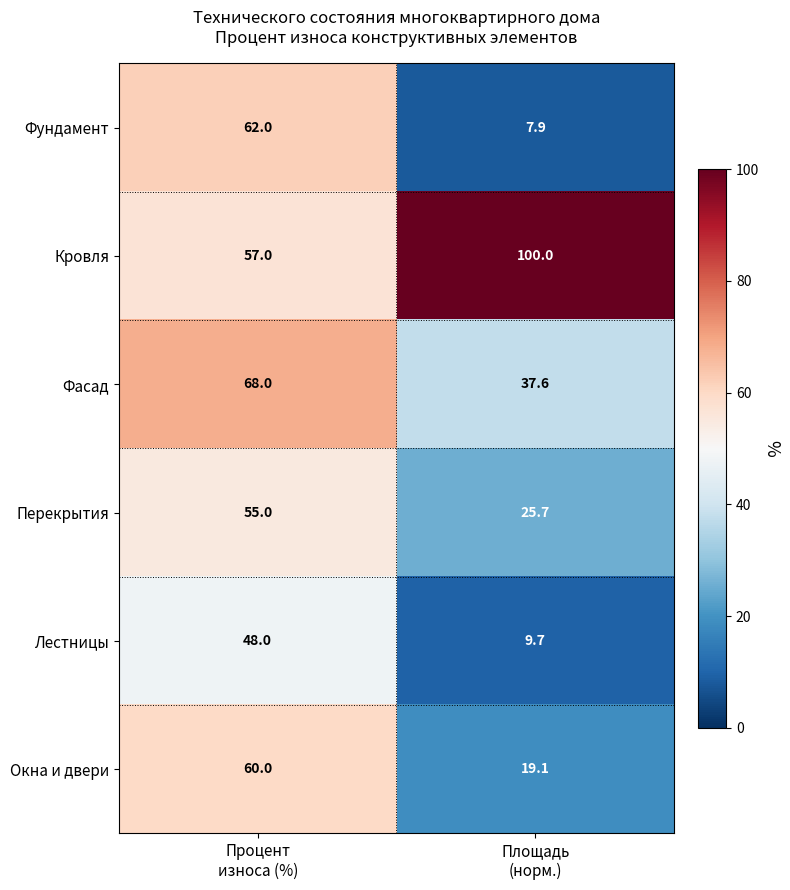

What is the smallest value displayed?

7.9